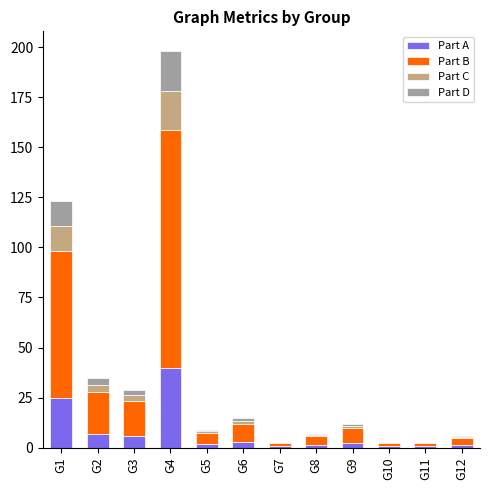

At which category is the sum across all series the highest?

G4